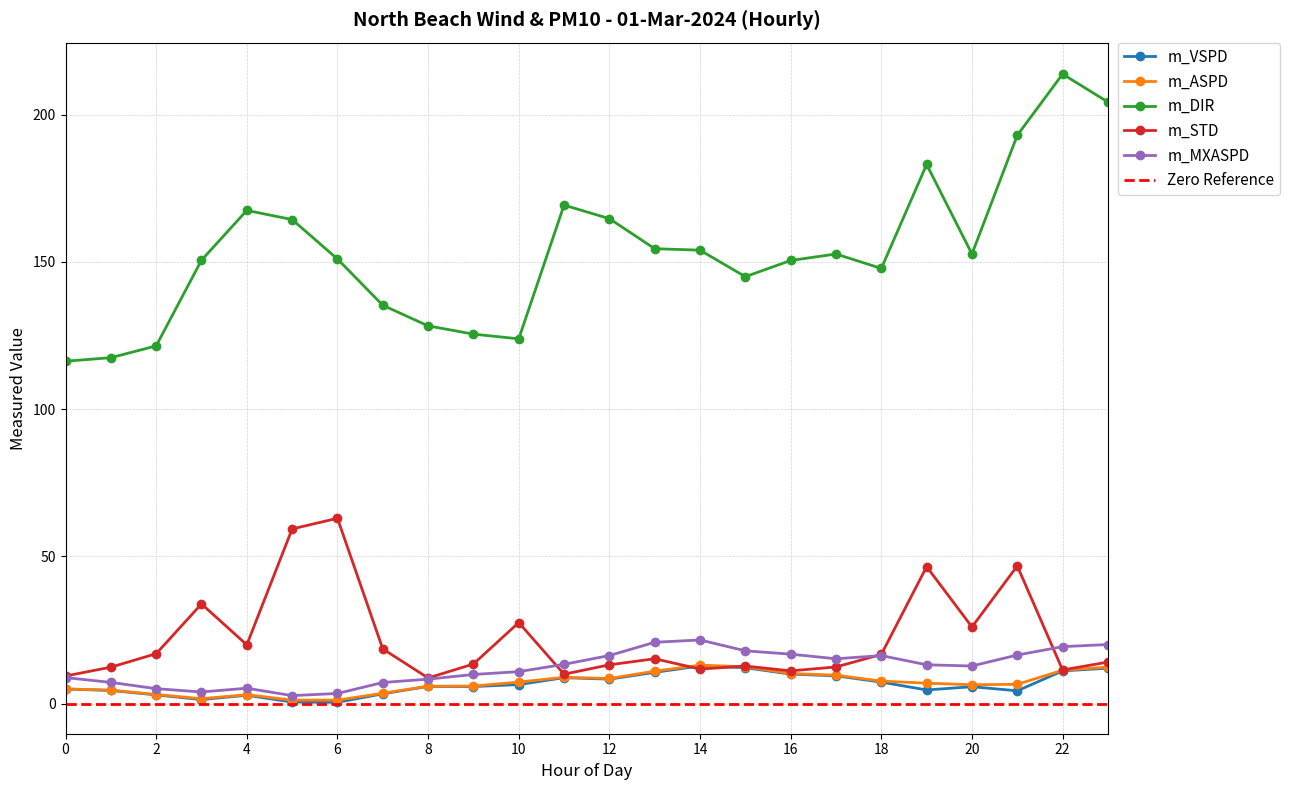

Is this an area chart (filled region under the line)?

No